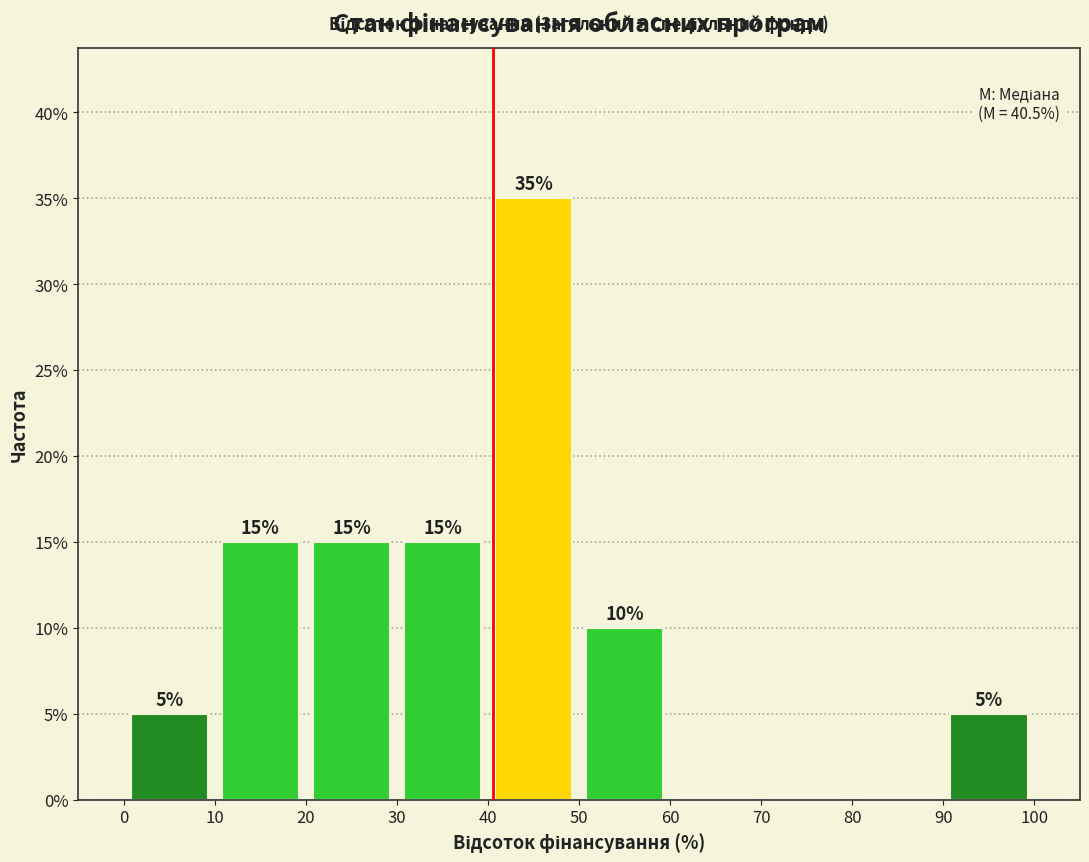

Over which range of the x-axis is the bar tallest?

40 to 50